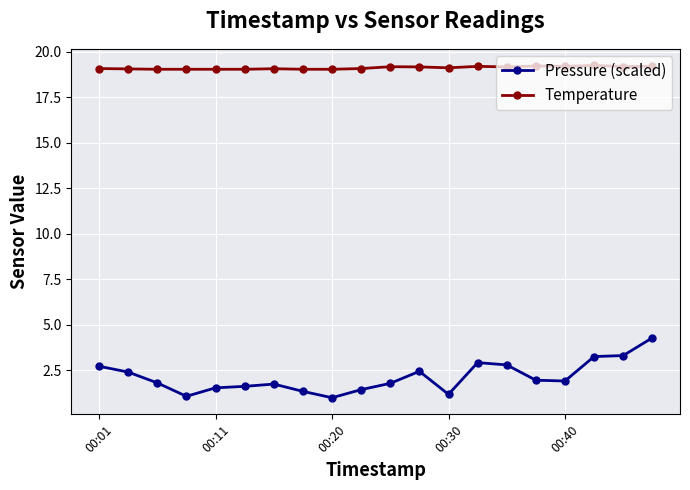

True or false: Pressure (scaled) and Temperature cross at least once.

False